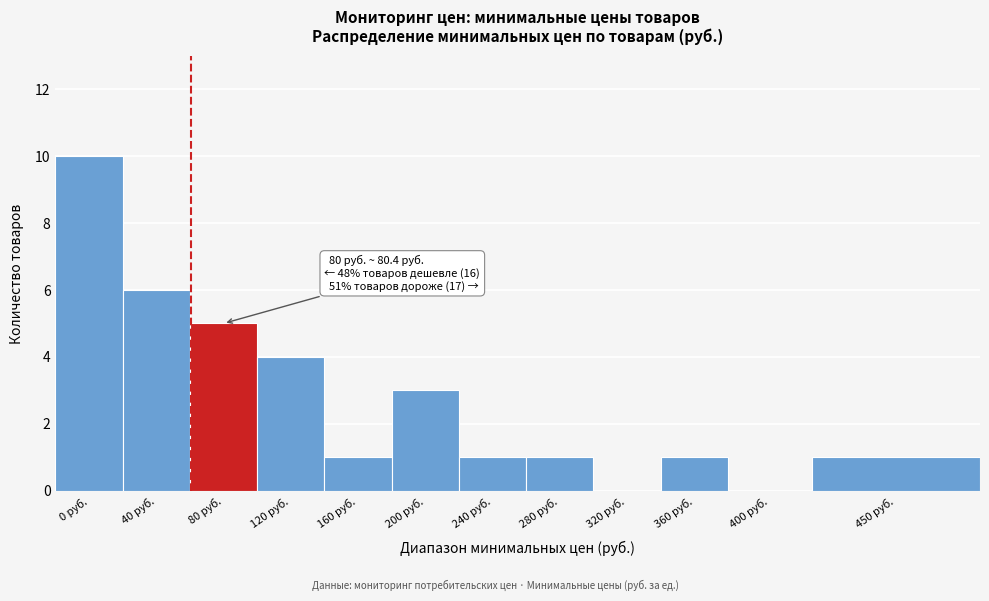

Reading left to right, extract all data points from this chart.

0 руб.=10	40 руб.=6	80 руб.=5	120 руб.=4	160 руб.=1	200 руб.=3	240 руб.=1	280 руб.=1	320 руб.=0	360 руб.=1	400 руб.=0	450 руб.=1